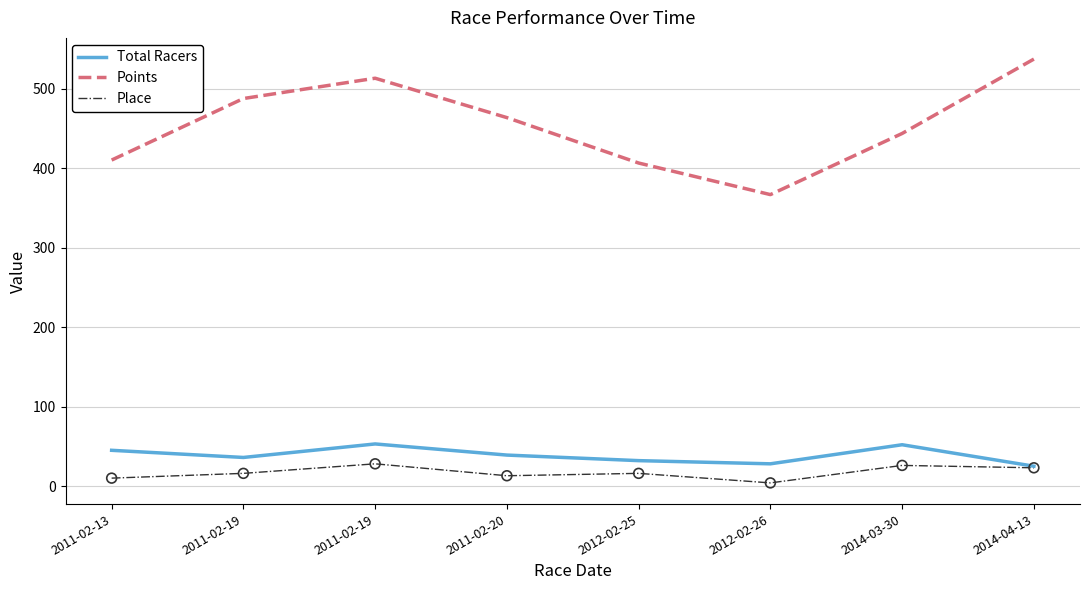

How many lines are shown in the chart?

3